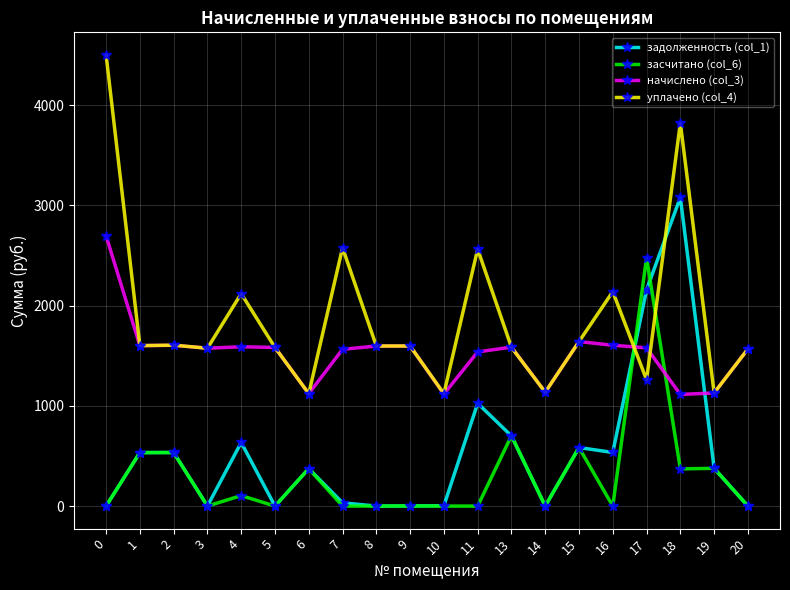

What is the total value across all series at 6?

2989.0